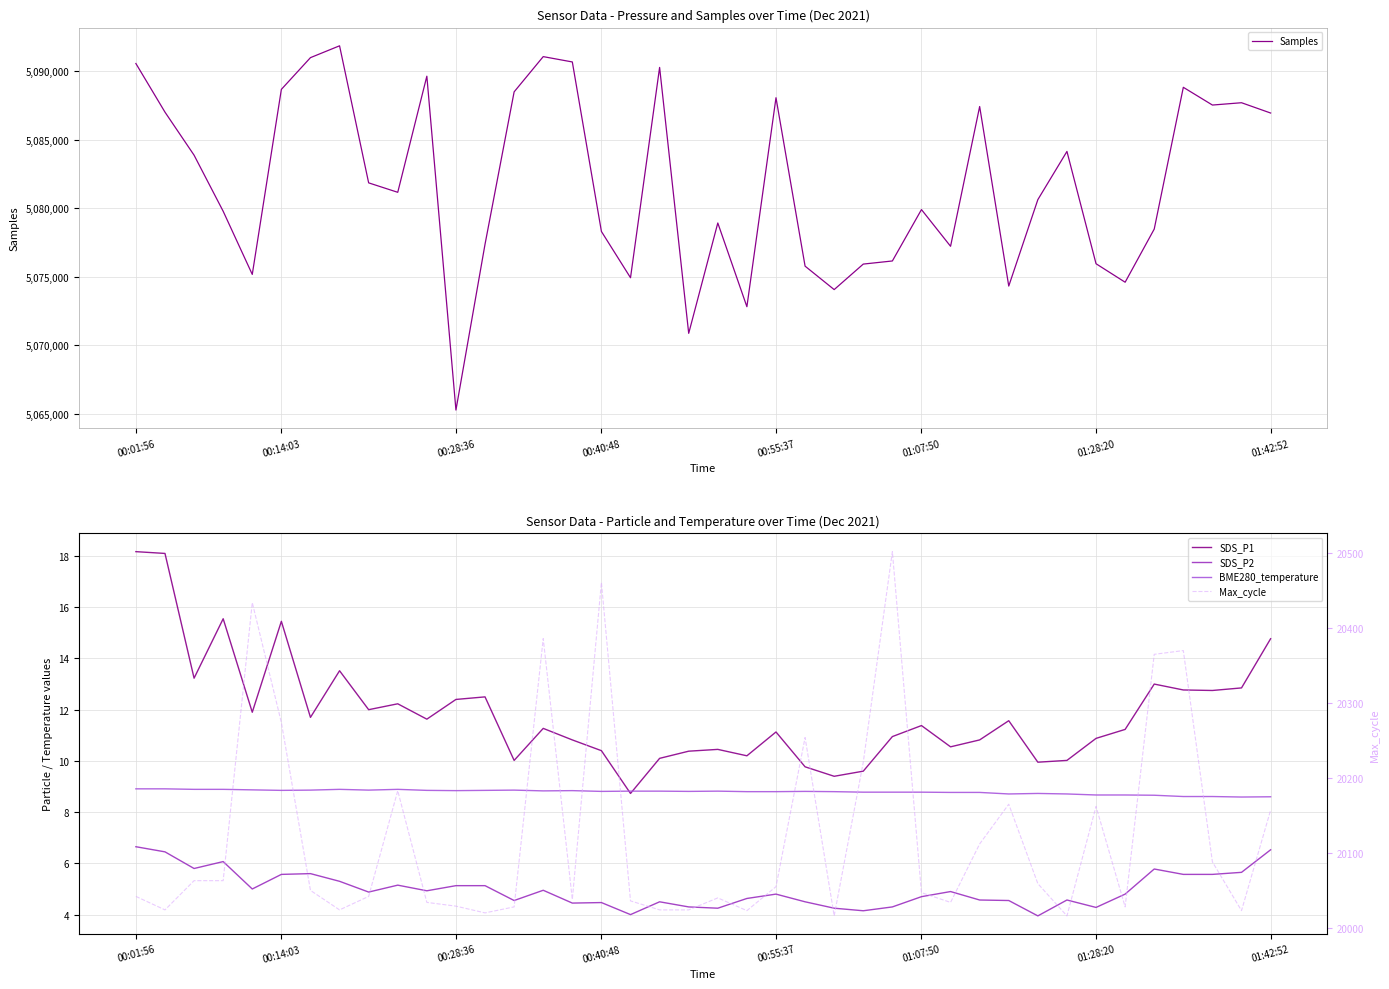

How many lines are shown in the chart?

5